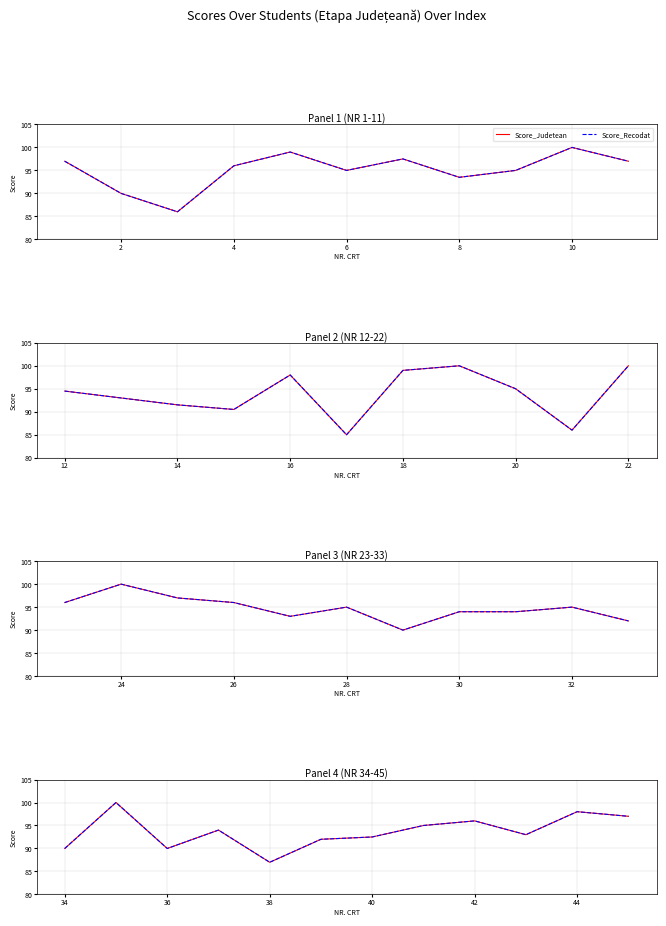

How many interior local valleys does the Score_Judetean series have?

3